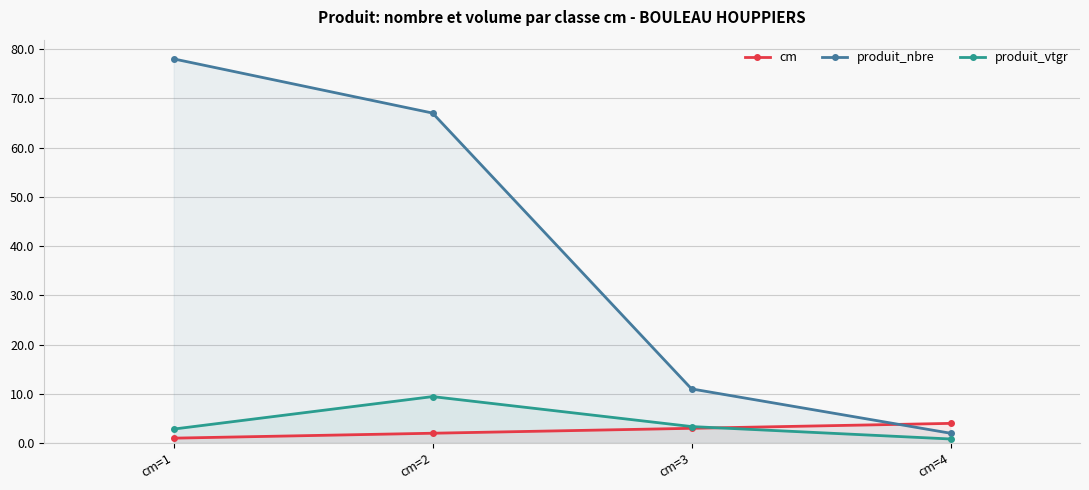

Where is produit_nbre nearest to the value 40?

cm=2